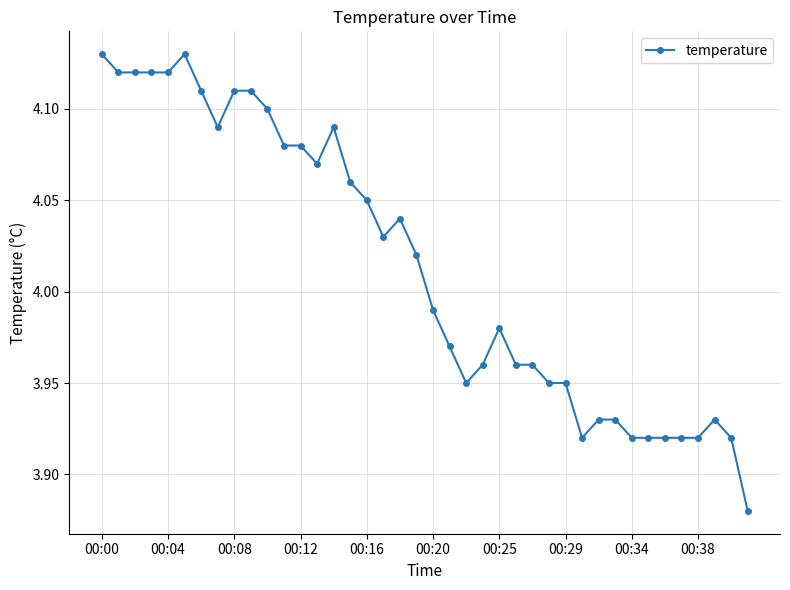

What is the sum of all values?

160.6